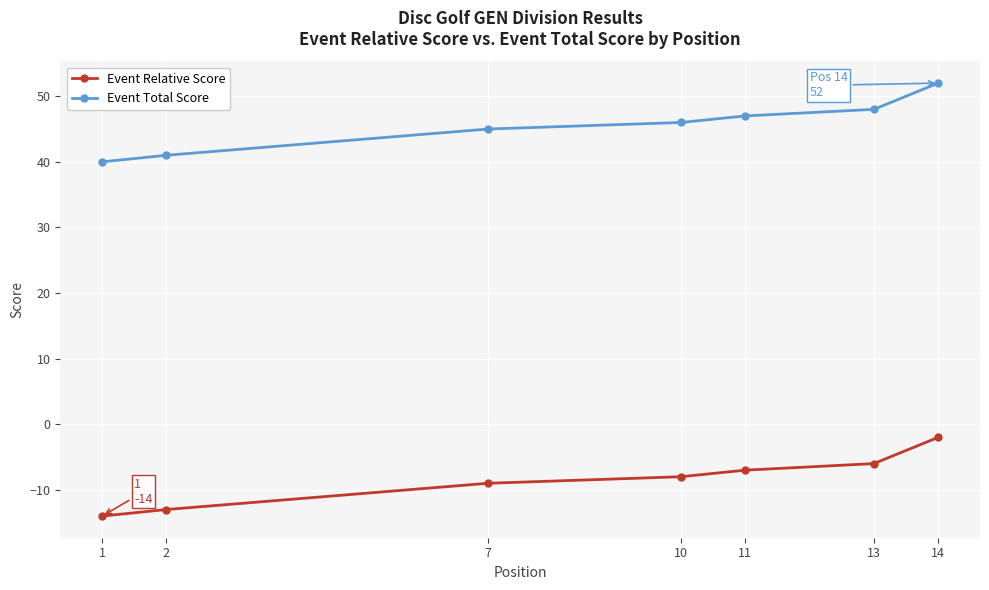

True or false: Event Total Score has more than 0 points higher than both neighbors.

False